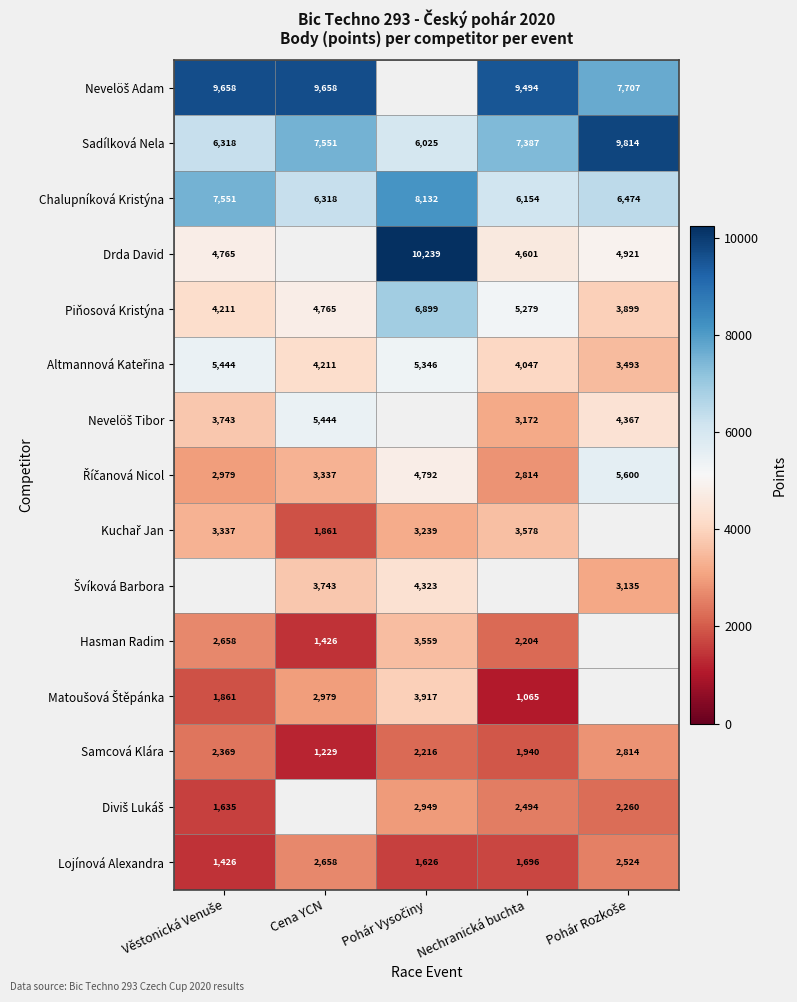

True or false: Samcová Klára has a value of 1940 at Nechranická buchta.

True